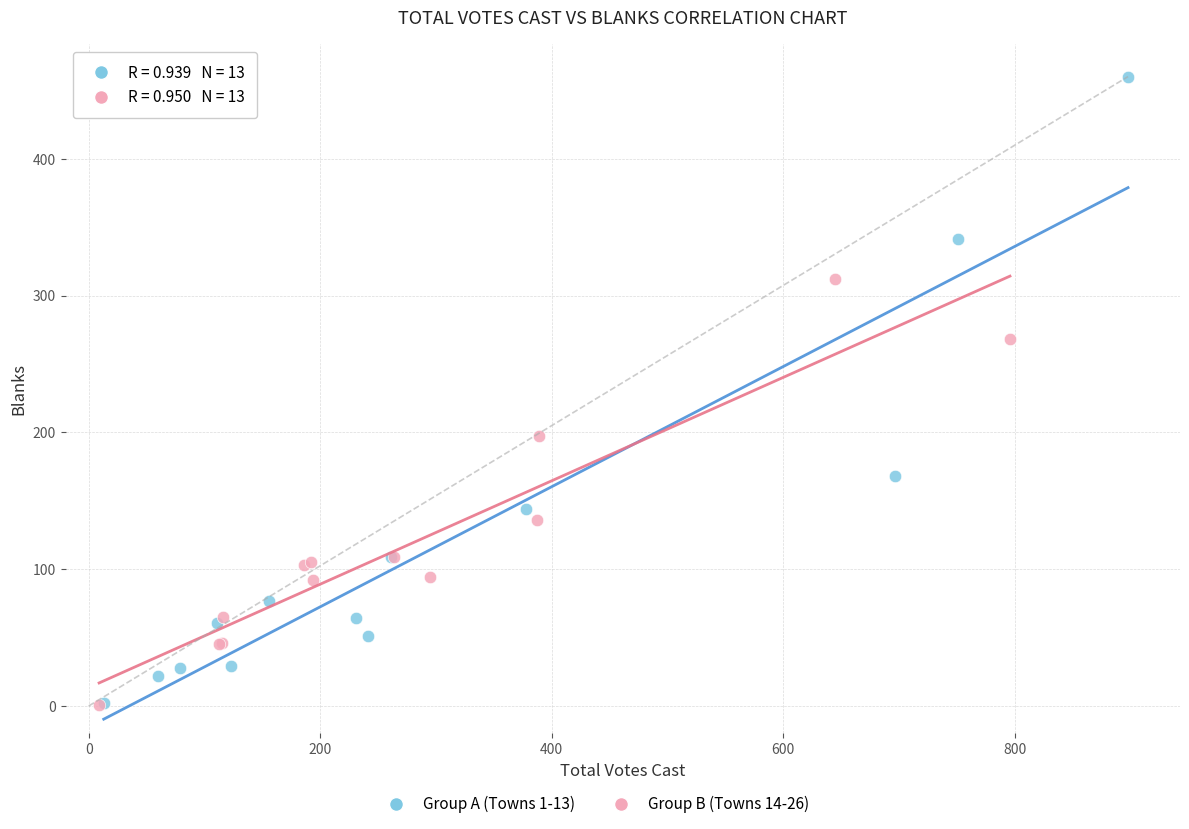

Which series has the largest Y range (max minus min)?

Group A (Towns 1-13)